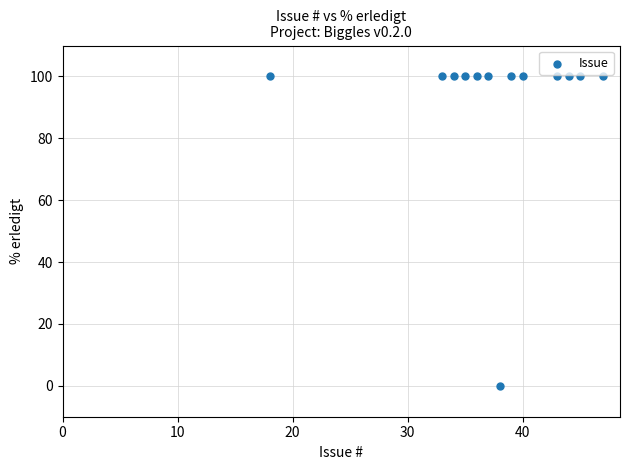

What is the range of Y values (max minus min)?

100